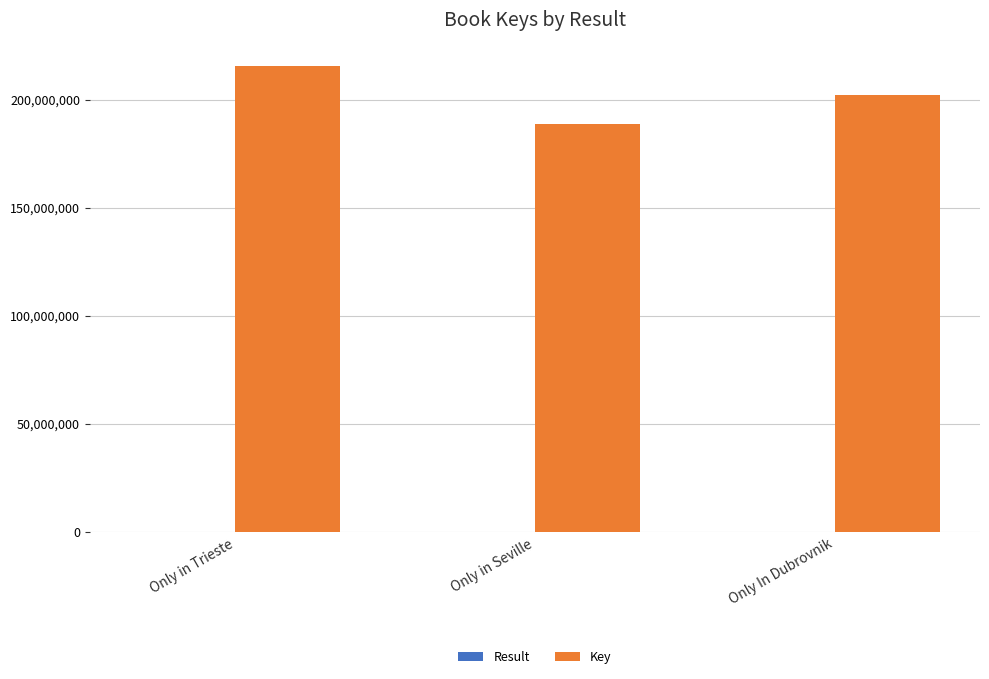

The value of Key at Only In Dubrovnik is 202068670. True or false?

True